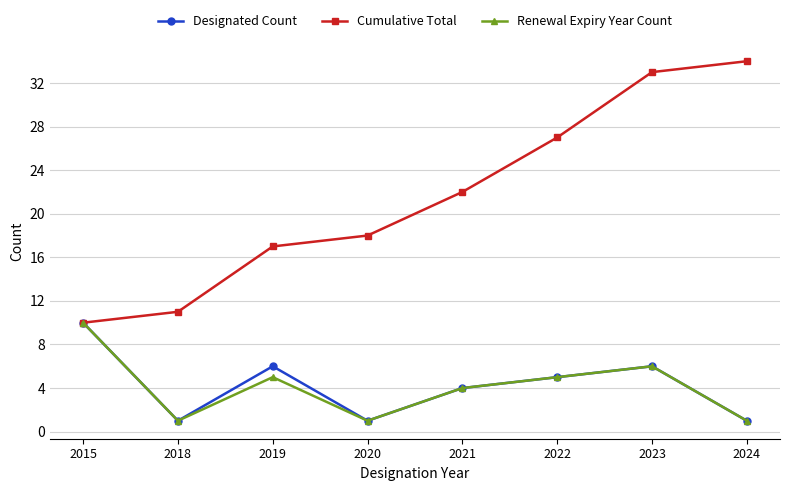

Reading left to right, list all the values displayed in this chart.

Designated Count: 10	1	6	1	4	5	6	1
Cumulative Total: 10	11	17	18	22	27	33	34
Renewal Expiry Year Count: 10	1	5	1	4	5	6	1